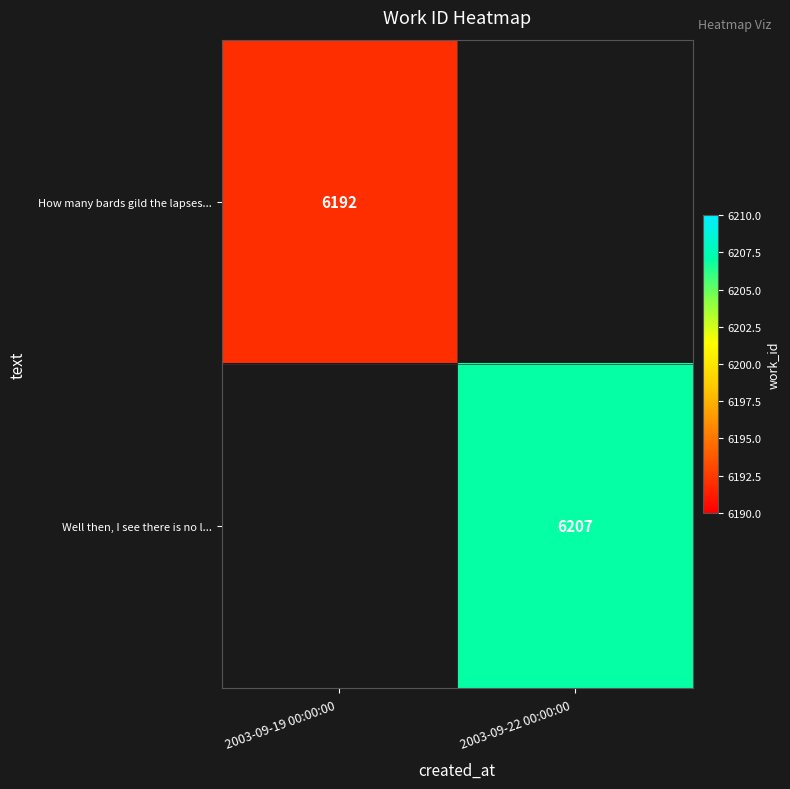

True or false: Well then, I see there is no l... has a value of 1478 at 2003-09-22 00:00:00 .

False